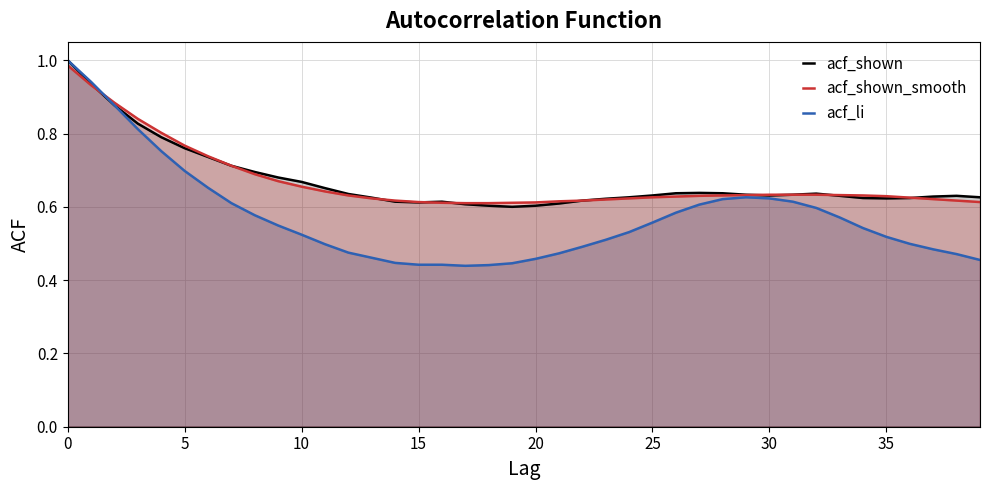

Reading left to right, extract all data points from this chart.

acf_shown: 1.0	0.9	0.9	0.8	0.8	0.8	0.7	0.7	0.7	0.7	0.7	0.7	0.6	0.6	0.6	0.6	0.6	0.6	0.6	0.6	0.6	0.6	0.6	0.6	0.6	0.6	0.6	0.6	0.6	0.6	0.6	0.6	0.6	0.6	0.6	0.6	0.6	0.6	0.6	0.6
acf_shown_smooth: 1.0	0.9	0.9	0.8	0.8	0.8	0.7	0.7	0.7	0.7	0.7	0.6	0.6	0.6	0.6	0.6	0.6	0.6	0.6	0.6	0.6	0.6	0.6	0.6	0.6	0.6	0.6	0.6	0.6	0.6	0.6	0.6	0.6	0.6	0.6	0.6	0.6	0.6	0.6	0.6
acf_li: 1.0	0.9	0.9	0.8	0.8	0.7	0.7	0.6	0.6	0.5	0.5	0.5	0.5	0.5	0.4	0.4	0.4	0.4	0.4	0.4	0.5	0.5	0.5	0.5	0.5	0.6	0.6	0.6	0.6	0.6	0.6	0.6	0.6	0.6	0.5	0.5	0.5	0.5	0.5	0.5